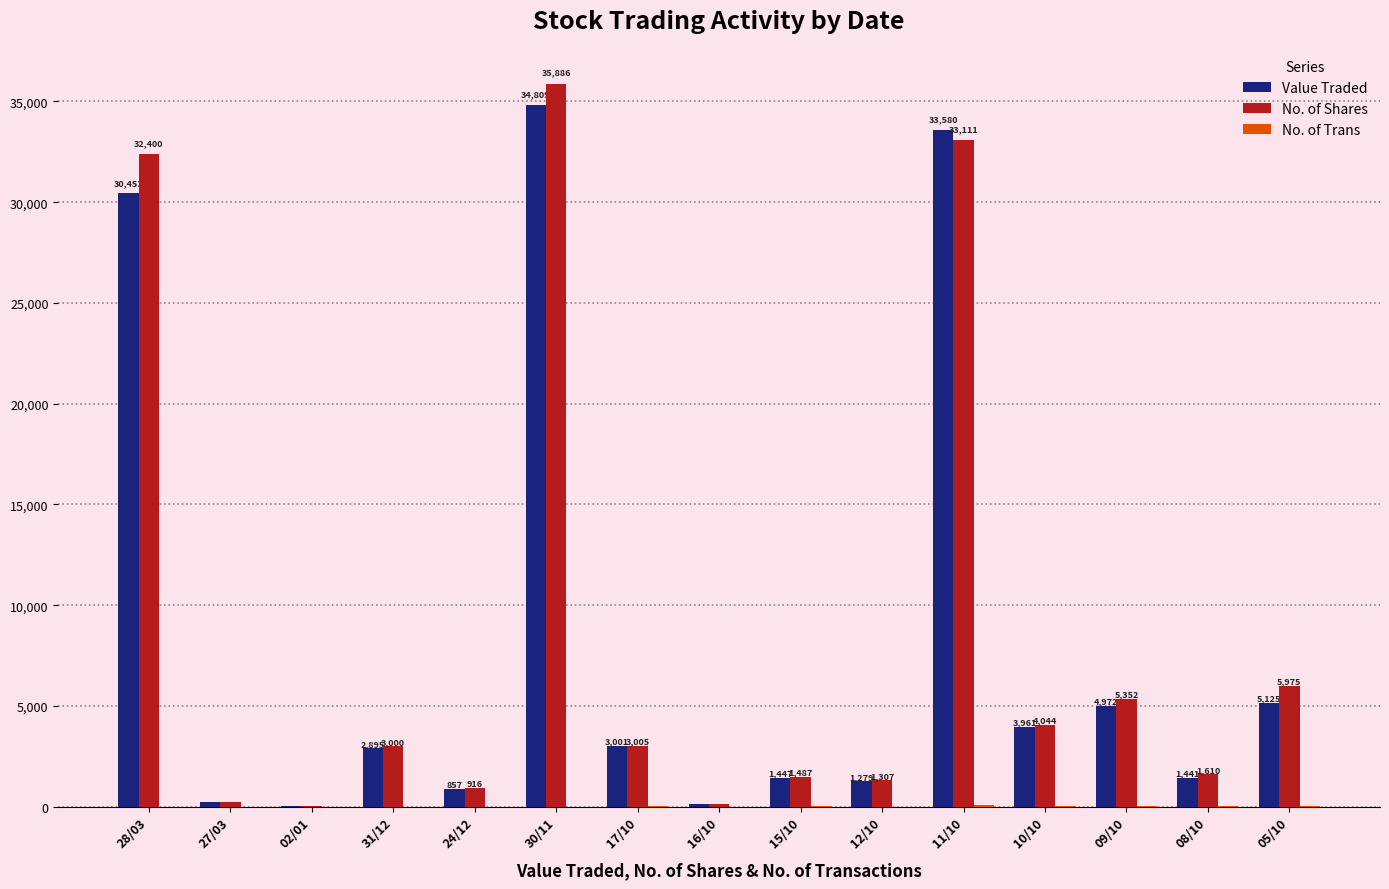

What is the sum of all Value Traded values?

124235